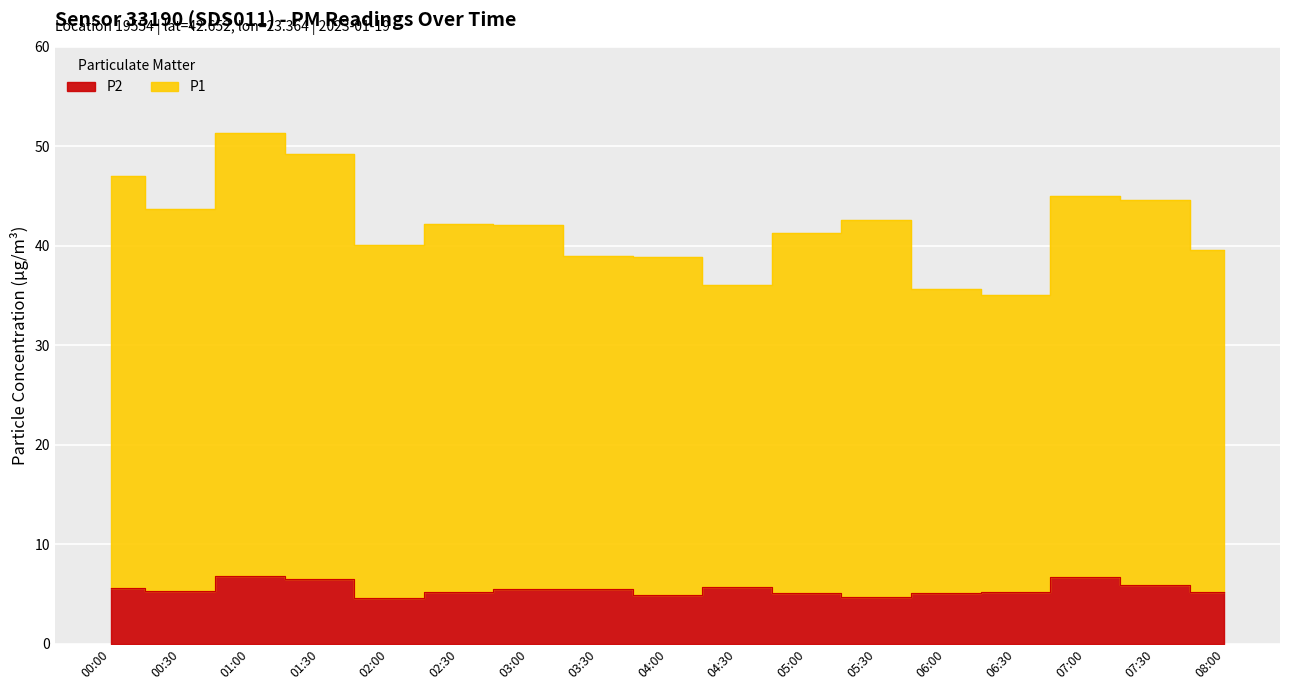

Reading right to left, extract all data points from this chart.

P1: 39.6	44.6	45.0	35.0	35.6	42.6	41.3	36.1	38.9	39.0	42.1	42.2	40.1	49.2	51.4	43.7	47.0
P2: 5.2	5.9	6.8	5.2	5.1	4.7	5.1	5.7	5.0	5.5	5.5	5.2	4.6	6.5	6.8	5.3	5.6